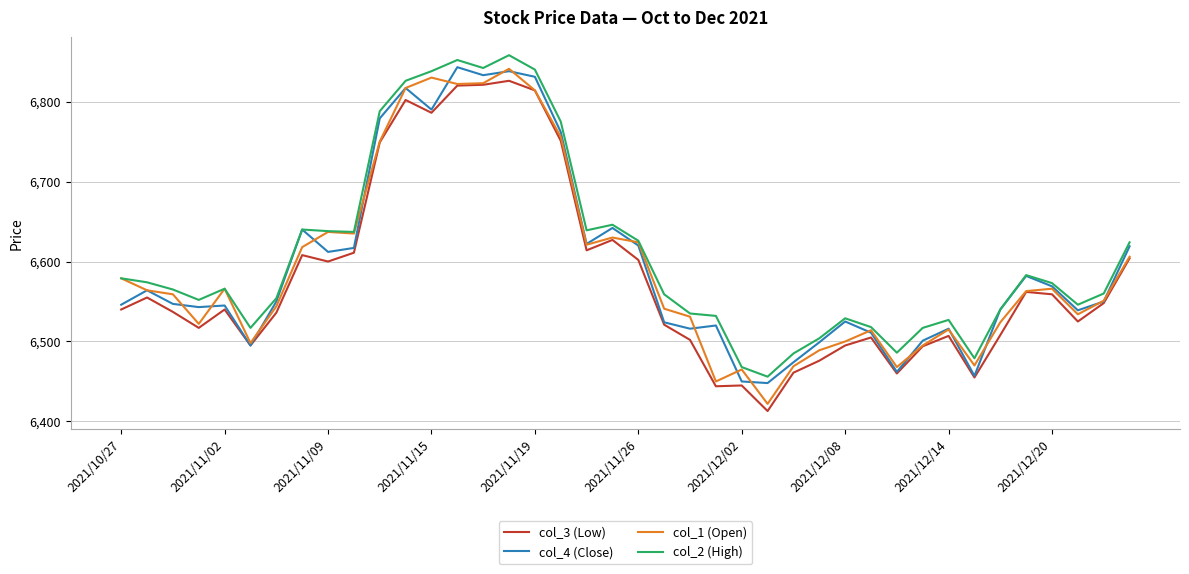

True or false: col_2 (High) and col_3 (Low) intersect in this chart.

False